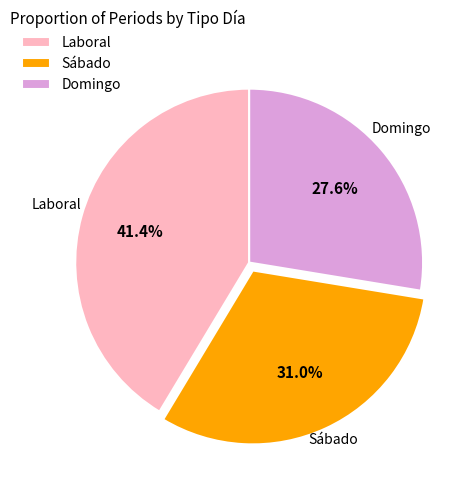

To the nearest percent, what is the difference between the Domingo and Sábado slice percentages?

3%